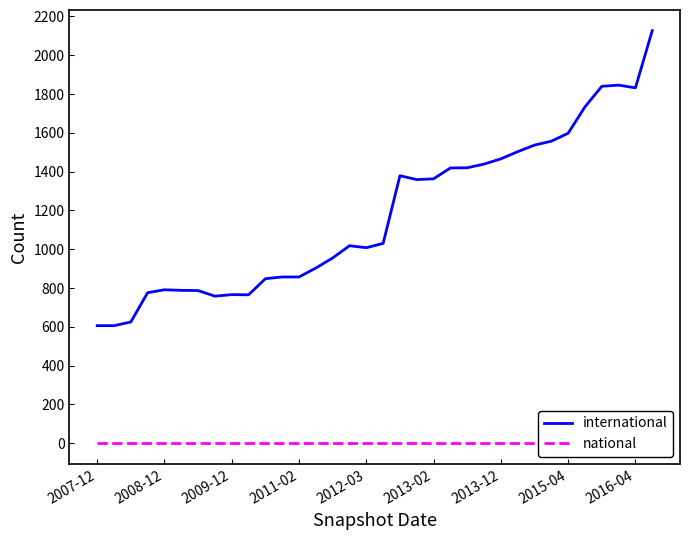

Rank the series at 26 from lowest to highest value.

national, international